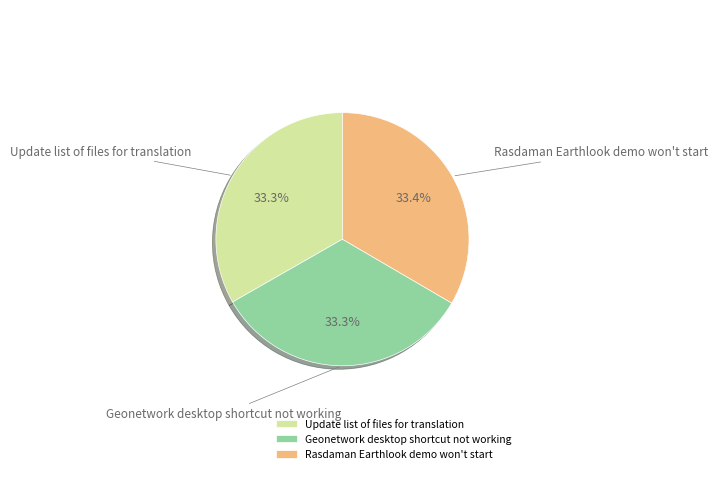

To the nearest percent, what percentage of the pie is Update list of files for translation?

33%